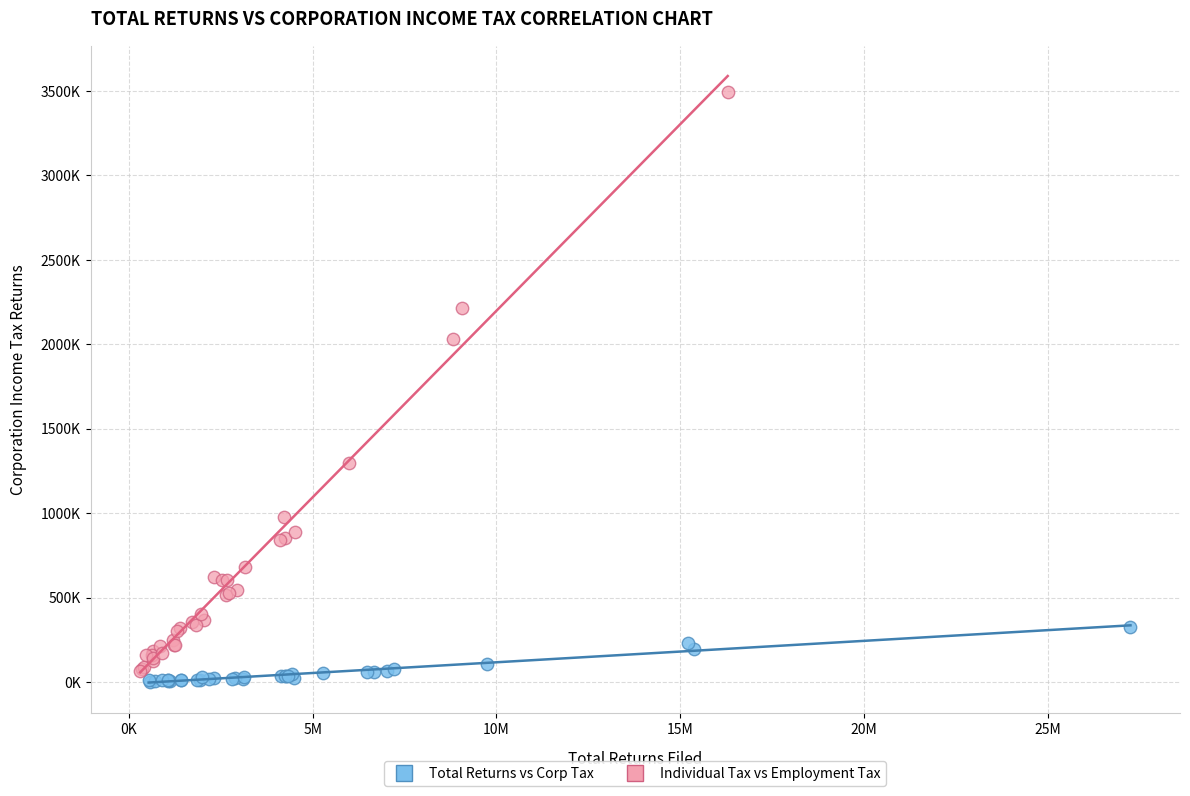

Which series contains the highest Y value?

Individual Tax vs Employment Tax